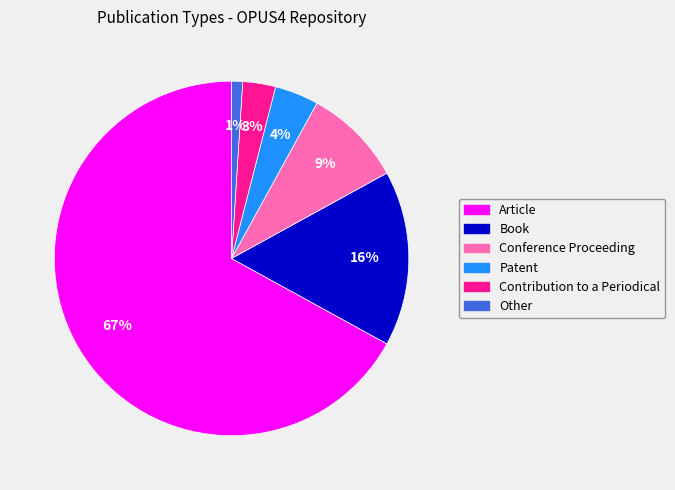

How many slices are in this pie chart?

6